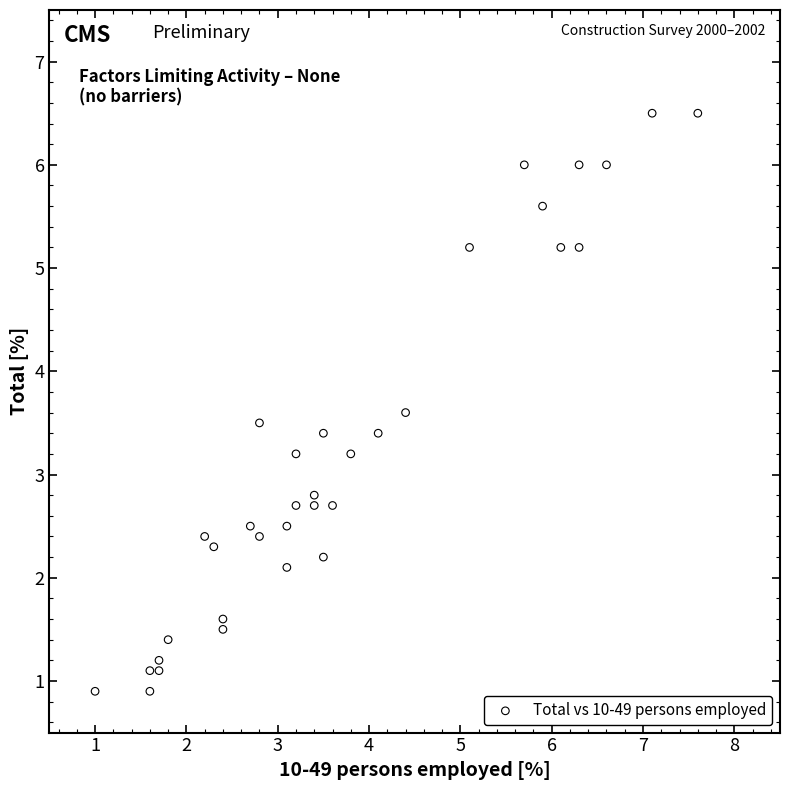

What is the range of X values (max minus min)?

6.6